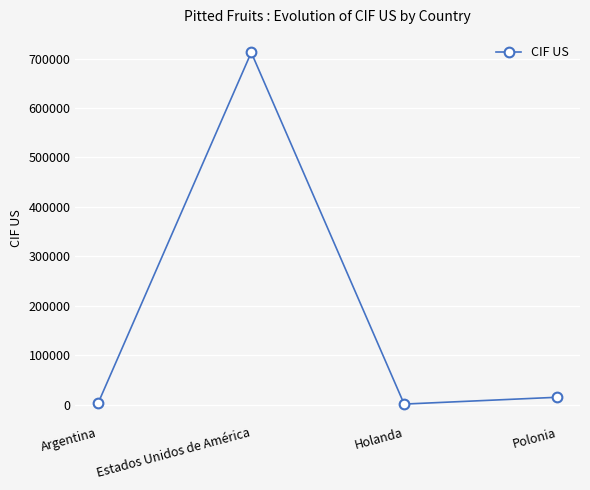

What is the average value?

183058.9